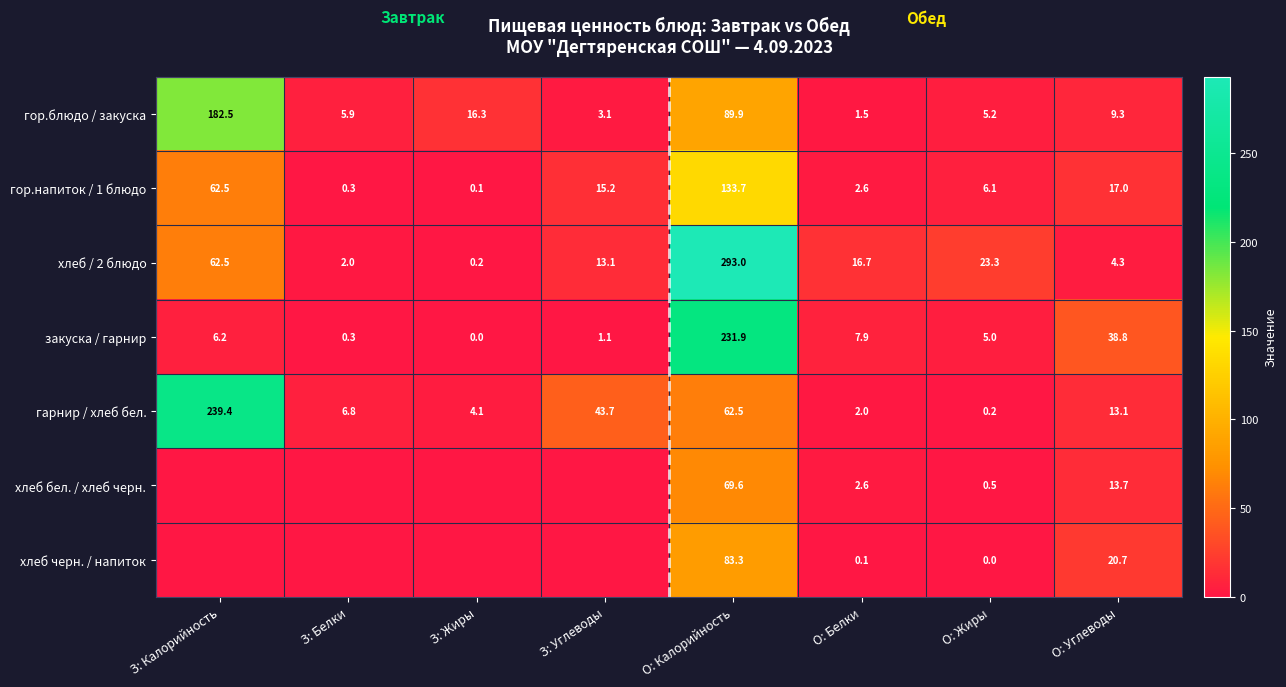

Which has a higher value, О: Белки or О: Жиры?

О: Жиры